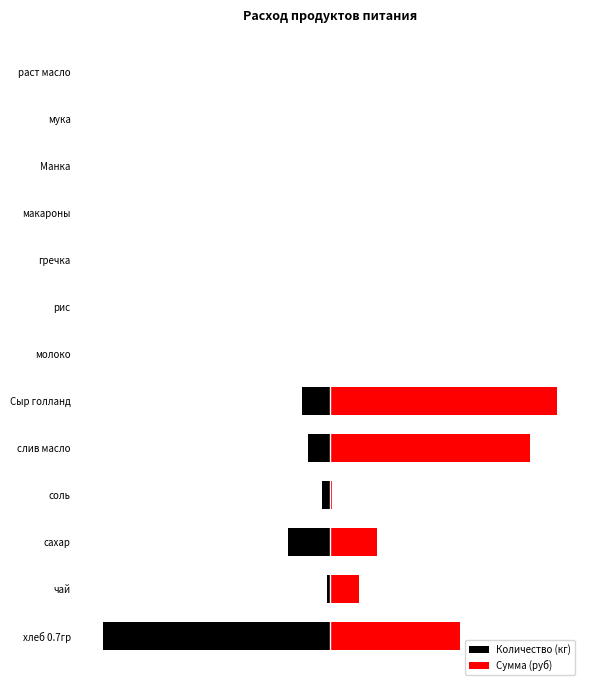

Is the value of Количество (кг) at рис greater than the value of Сумма (руб) at Манка?

No